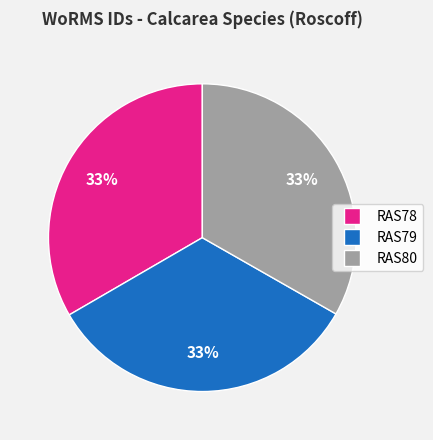

What percentage is the RAS80 slice, to the nearest percent?

33%